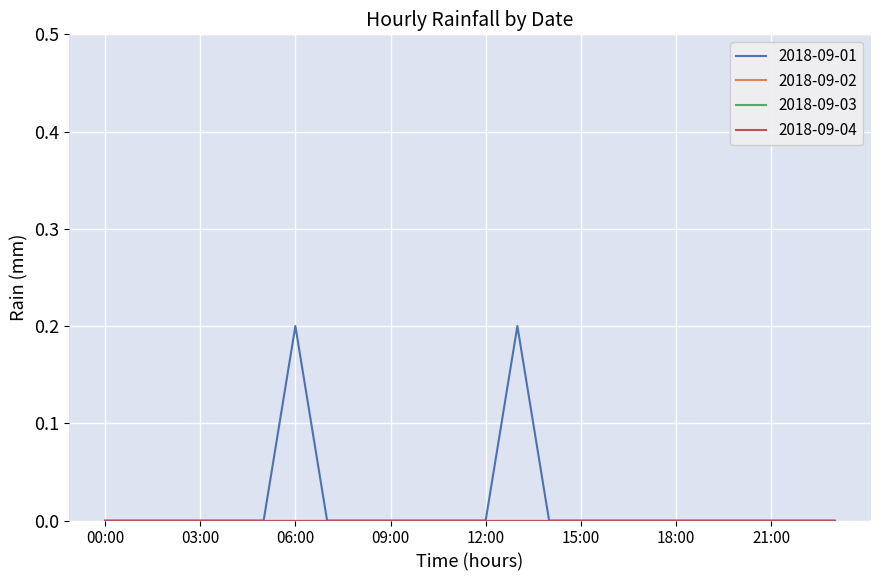

Does the chart have visible grid lines?

Yes